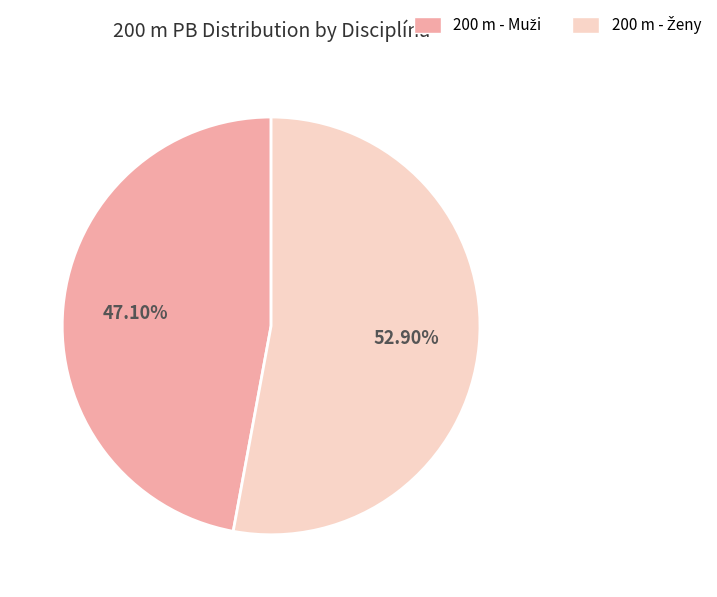

Does any single category account for the majority?

Yes